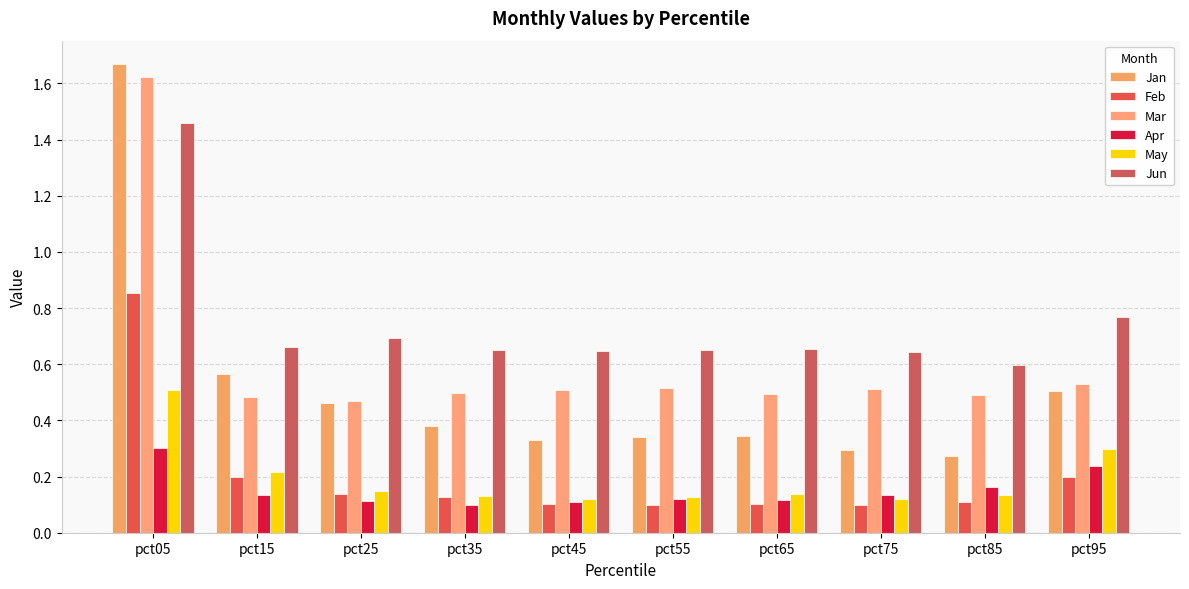

Reading left to right, transcribe all the data shown in this chart.

Jan: 1.7	0.6	0.5	0.4	0.3	0.3	0.3	0.3	0.3	0.5
Feb: 0.9	0.2	0.1	0.1	0.1	0.1	0.1	0.1	0.1	0.2
Mar: 1.6	0.5	0.5	0.5	0.5	0.5	0.5	0.5	0.5	0.5
Apr: 0.3	0.1	0.1	0.1	0.1	0.1	0.1	0.1	0.2	0.2
May: 0.5	0.2	0.1	0.1	0.1	0.1	0.1	0.1	0.1	0.3
Jun: 1.5	0.7	0.7	0.7	0.6	0.6	0.7	0.6	0.6	0.8